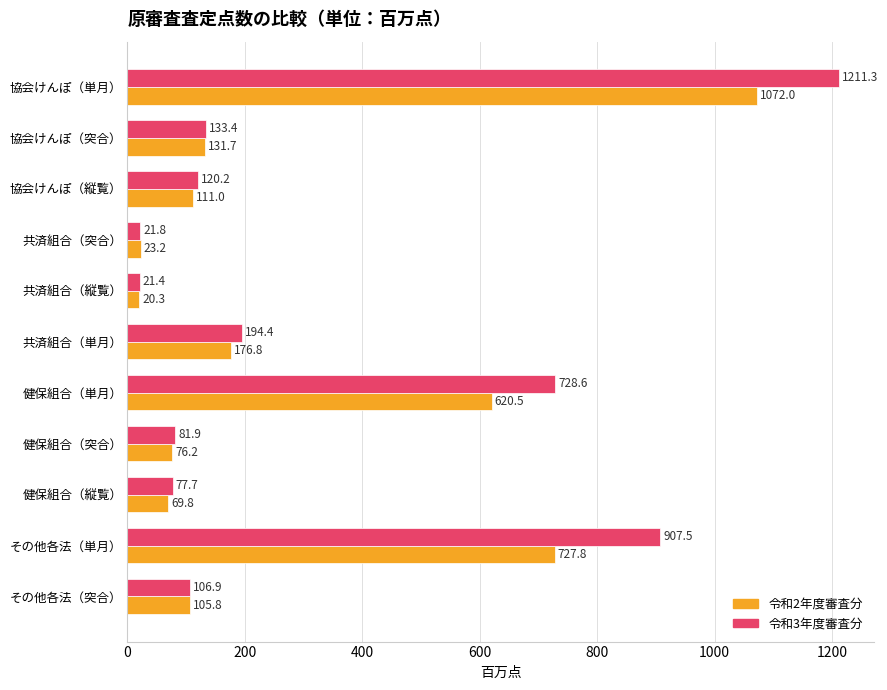

What is the difference between the second highest and minimum values in the 令和3年度審査分 series?

886.1